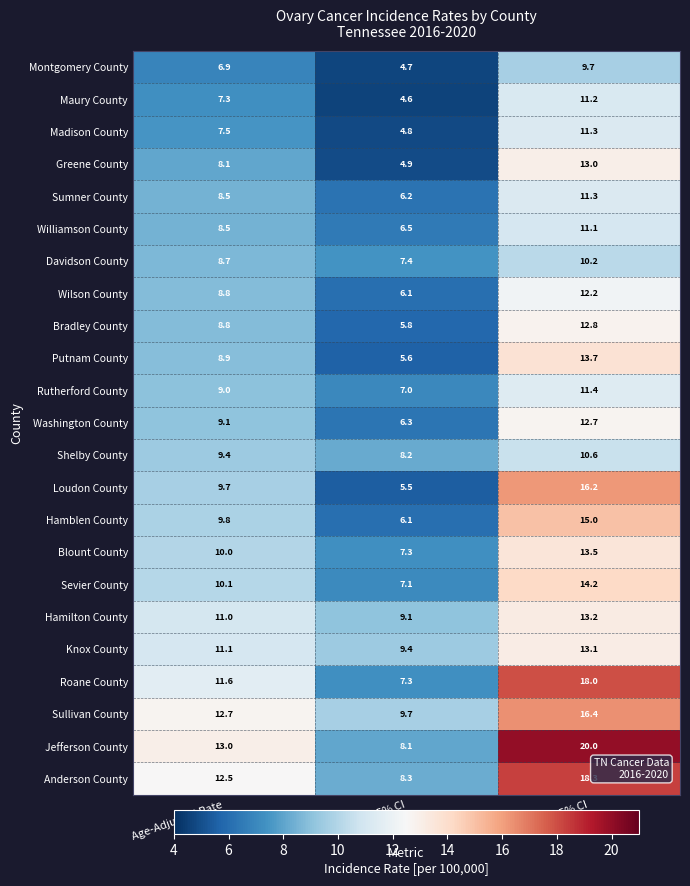

List the labels in order of Greene County value, largest first.

Upper 95% CI, Age-Adjusted Rate, Lower 95% CI